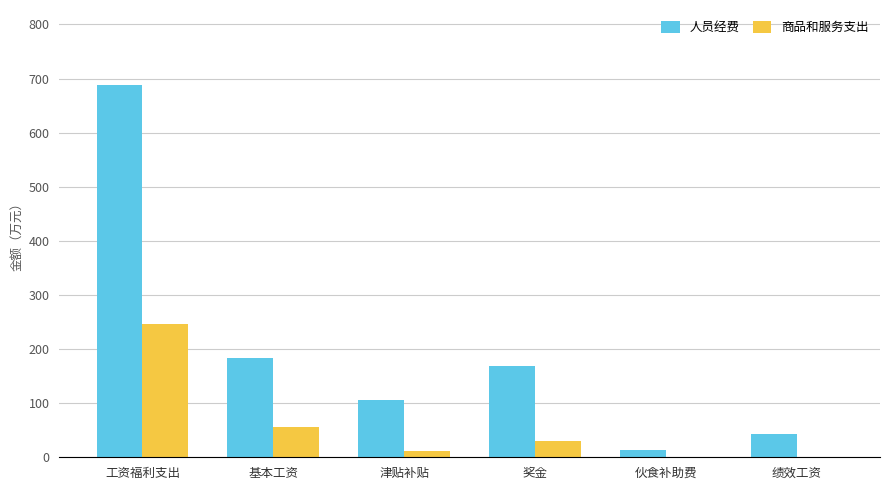

What is the approximate value of 商品和服务支出 at 基本工资?

55.9